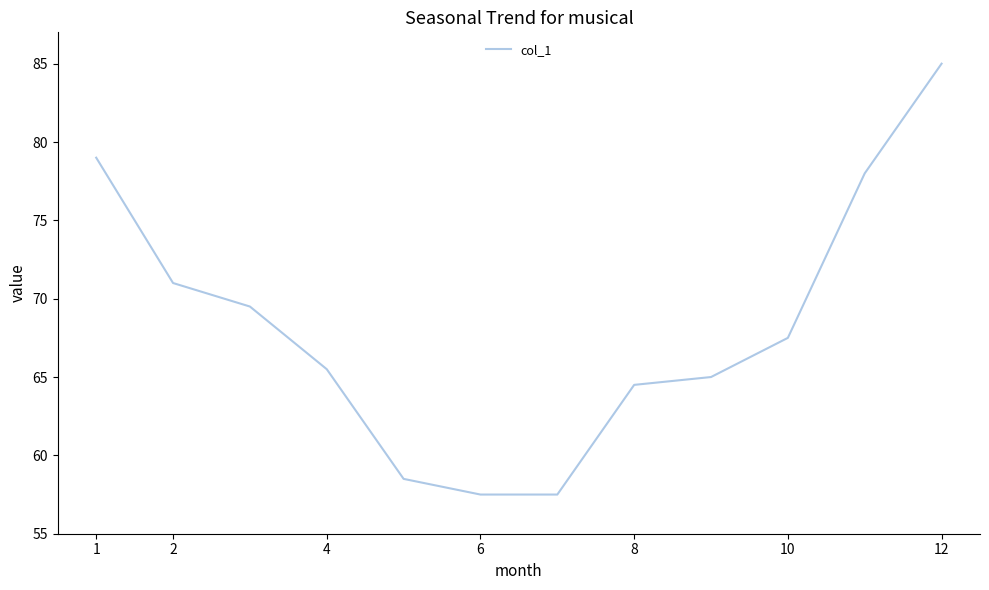

What is the difference between the second highest and second lowest values?

21.5